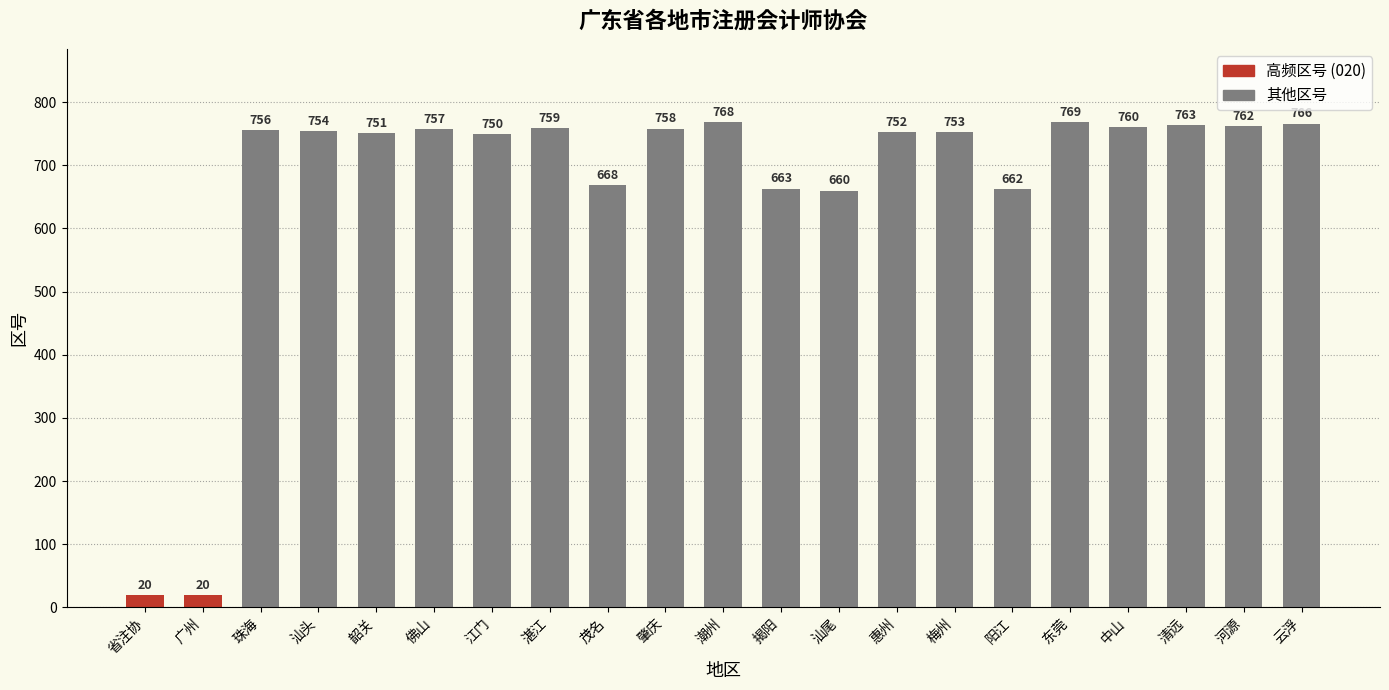

What is the value of the 12th bar from the left?

663